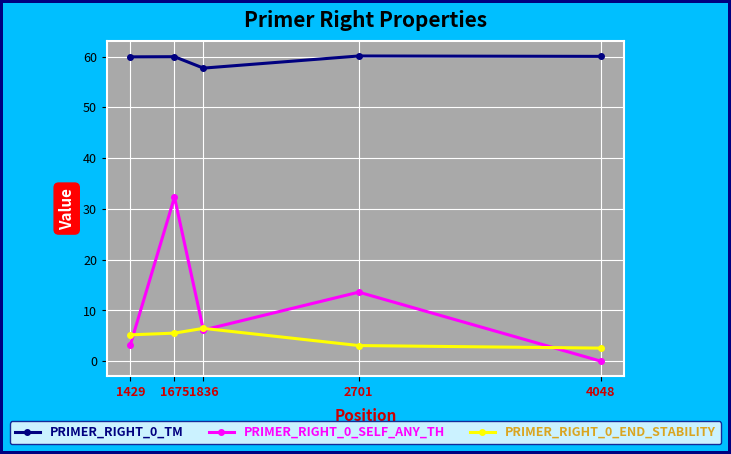

Rank the series at 1429 from highest to lowest value.

PRIMER_RIGHT_0_TM, PRIMER_RIGHT_0_END_STABILITY, PRIMER_RIGHT_0_SELF_ANY_TH